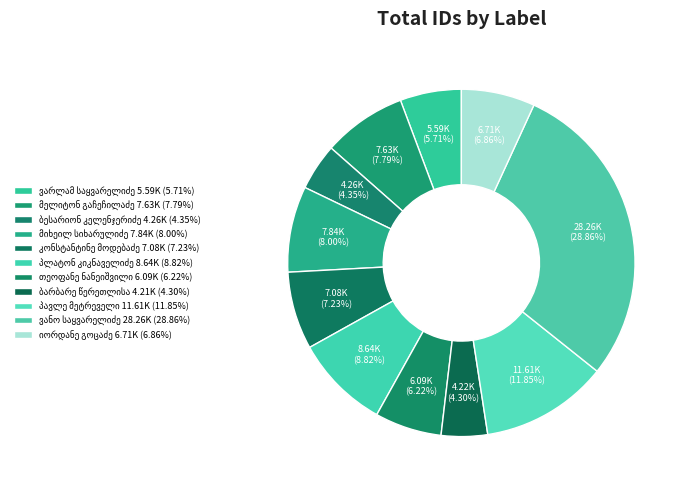

Count the number of slices in the pie.

11